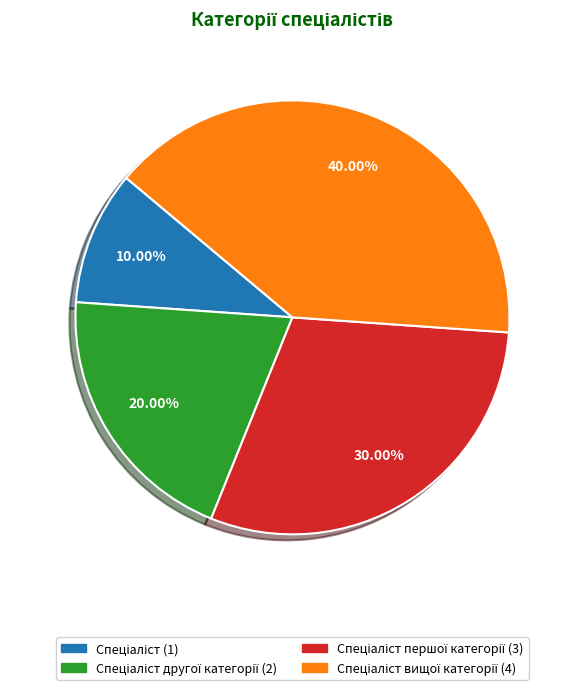

Does any single category account for the majority?

No